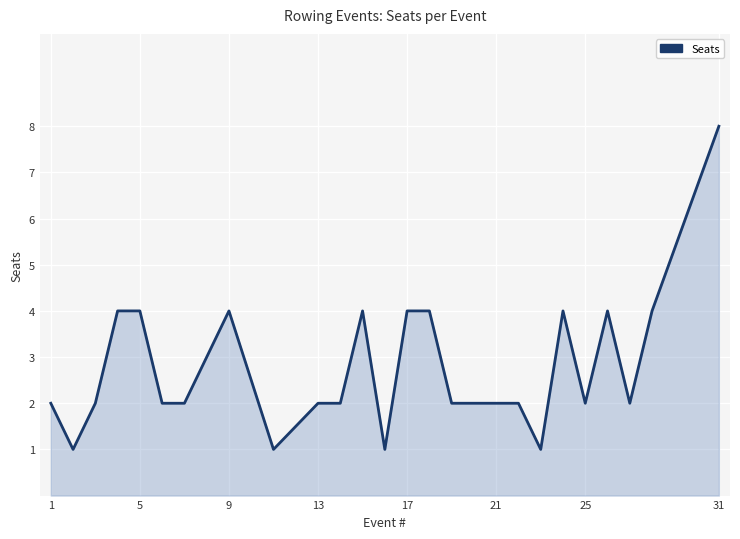

What is the greatest value displayed?

8